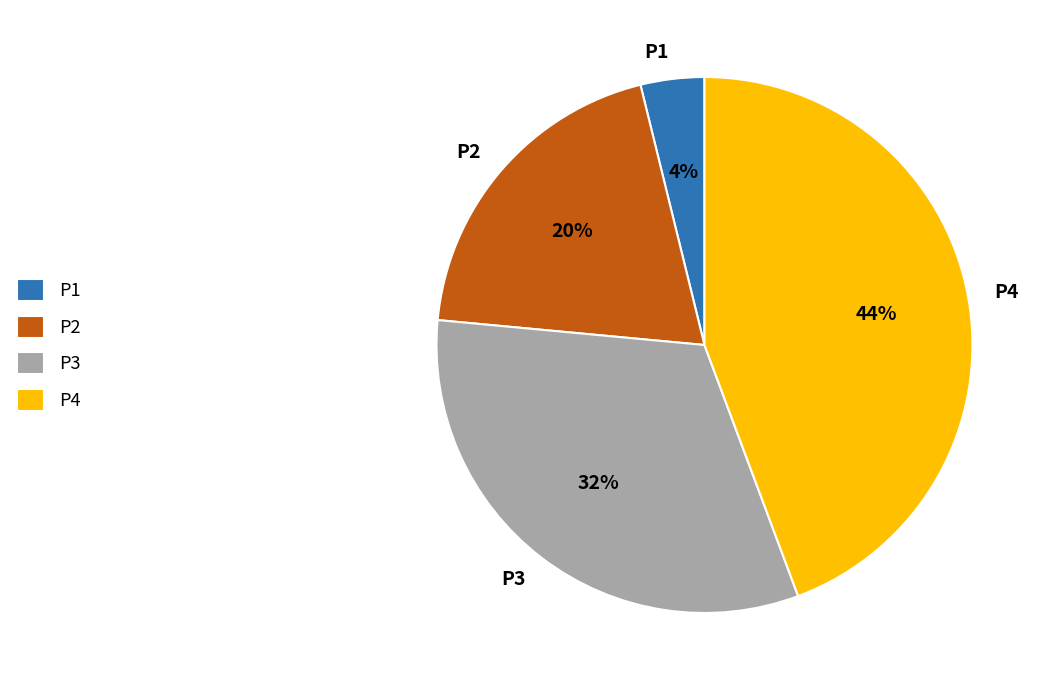

To the nearest percent, what is the difference between the largest and smallest slice percentages?

40%